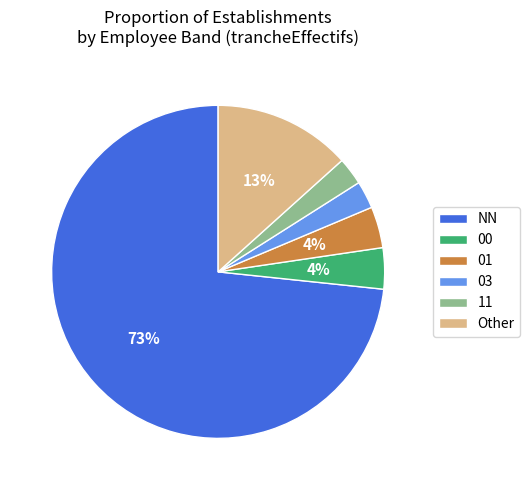

Is it true that 00 is 4% of the pie?

True